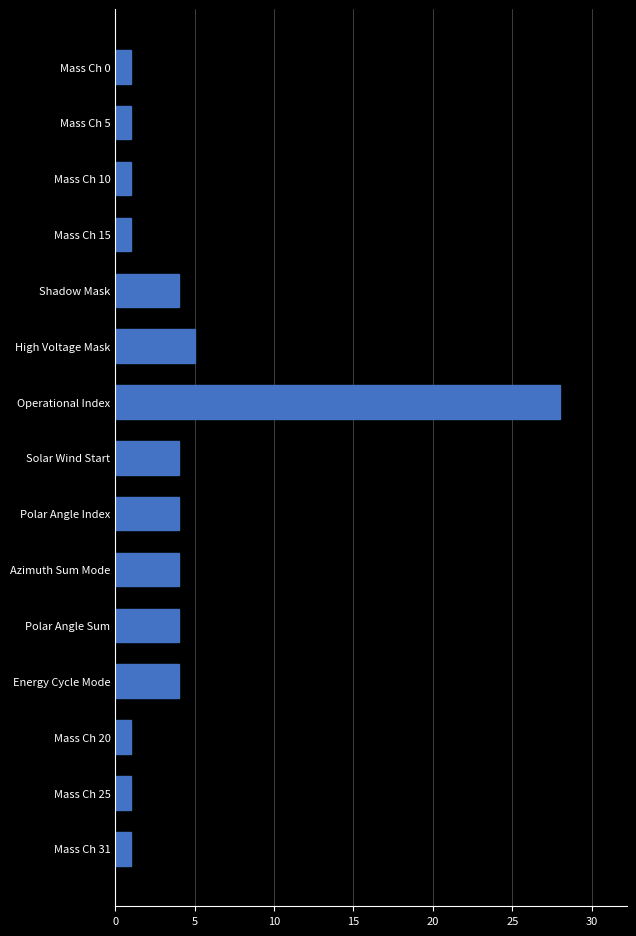

Reading bottom to top, what are all the values shown in this chart?

Mass Ch 31=1	Mass Ch 25=1	Mass Ch 20=1	Energy Cycle Mode=4	Polar Angle Sum=4	Azimuth Sum Mode=4	Polar Angle Index=4	Solar Wind Start=4	Operational Index=28	High Voltage Mask=5	Shadow Mask=4	Mass Ch 15=1	Mass Ch 10=1	Mass Ch 5=1	Mass Ch 0=1